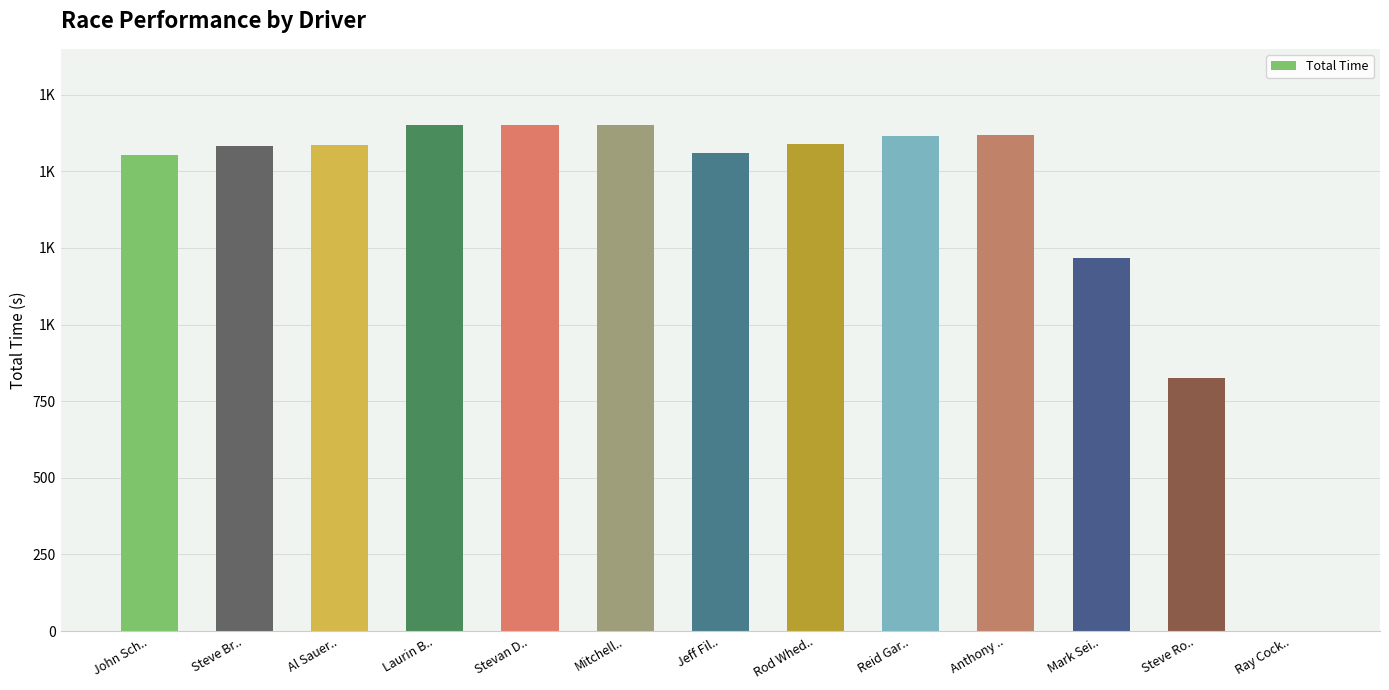

What is the change in value from Laurin B.. to Rod Whed..?

-62.4